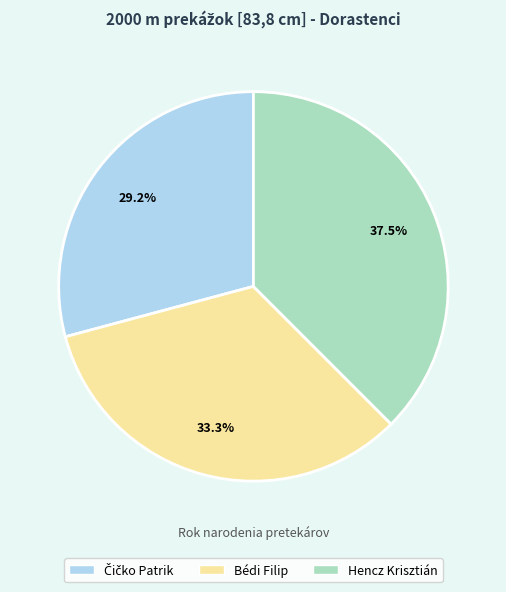

Does Hencz Krisztián account for over 50% of the chart?

No